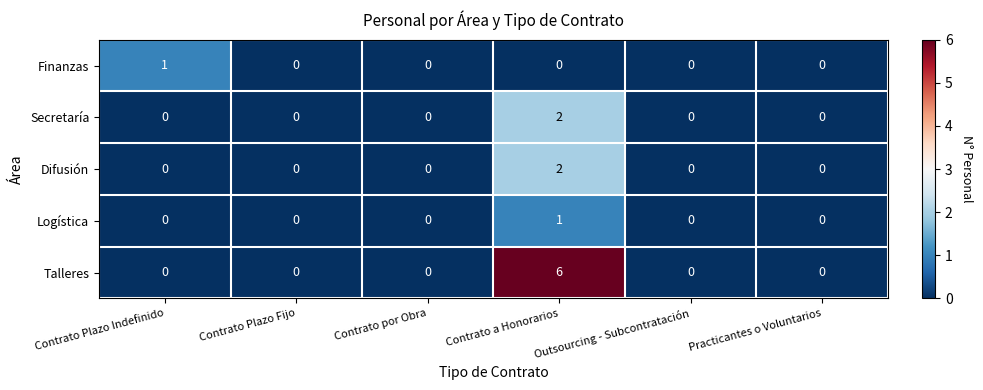

At which category does the chart reach its peak across all series?

Contrato a Honorarios